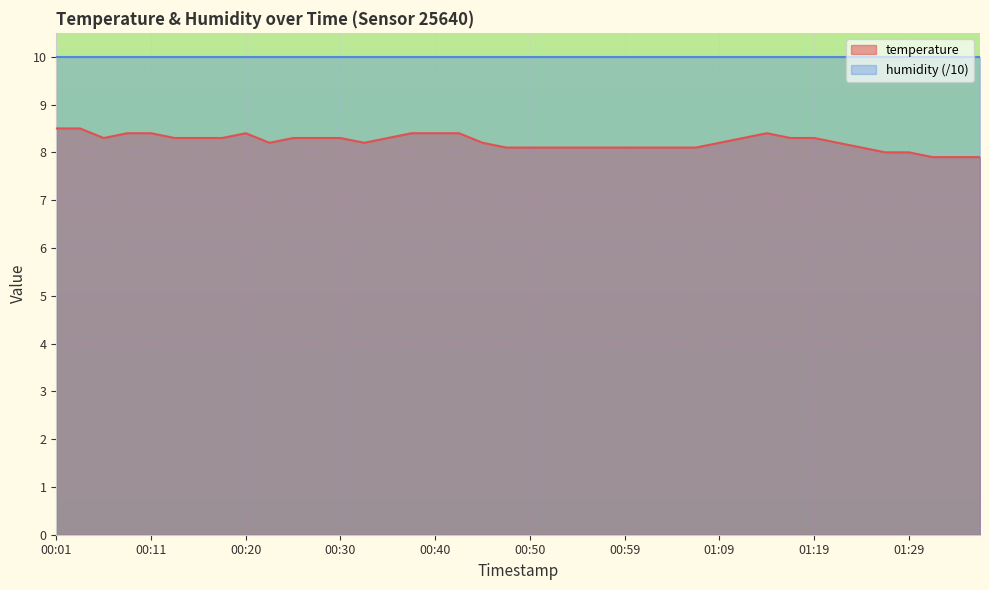

What position from the left is 01:21?

34